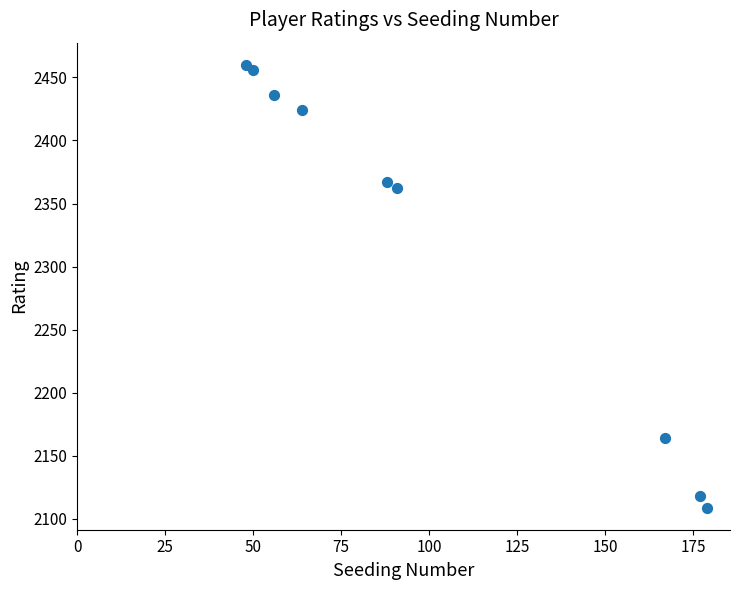

What Y value in the scatter plot is closest to 2284?

2362